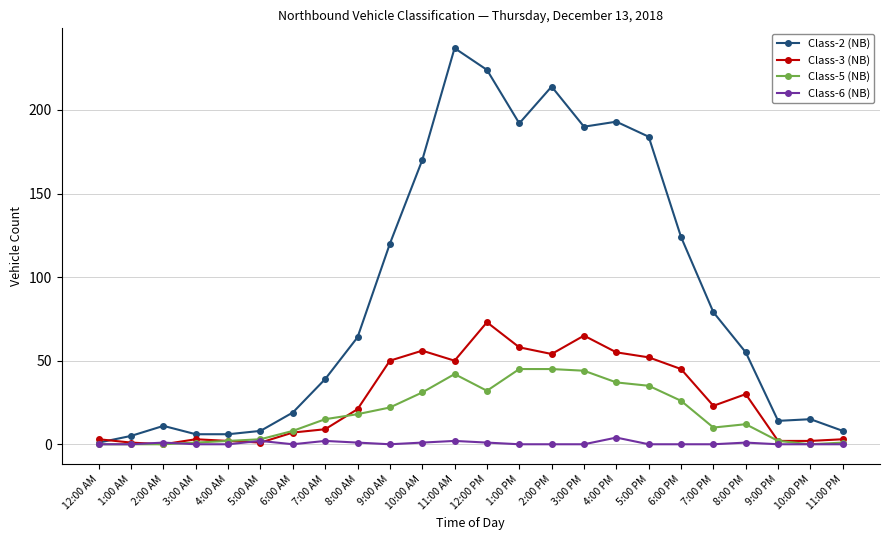

How many data points in Class-2 (NB) are less than 64?

12